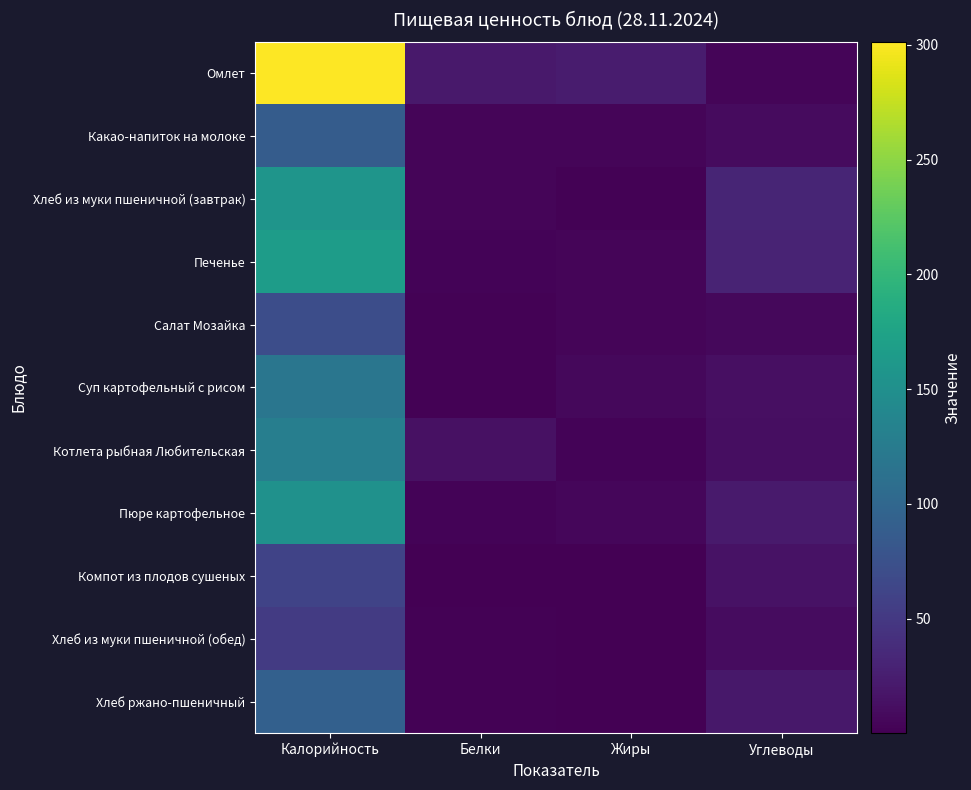

Reading left to right, extract all data points from this chart.

Омлет: Калорийность=301.4	Белки=20.9	Жиры=22.5	Углеводы=3.9
Какао-напиток на молоке: Калорийность=87.5	Белки=4.0	Жиры=3.8	Углеводы=9.1
Хлеб из муки пшеничной (завтрак): Калорийность=157.0	Белки=4.5	Жиры=1.7	Углеводы=30.8
Печенье: Калорийность=166.8	Белки=3.0	Жиры=3.9	Углеводы=29.8
Салат Мозайка: Калорийность=71.4	Белки=1.7	Жиры=4.4	Углеводы=6.1
Суп картофельный с рисом: Калорийность=118.9	Белки=1.6	Жиры=7.1	Углеводы=12.6
Котлета рыбная Любительская: Калорийность=129.1	Белки=13.2	Жиры=3.4	Углеводы=11.4
Пюре картофельное: Калорийность=152.1	Белки=3.3	Жиры=5.6	Углеводы=22.1
Компот из плодов сушеных: Калорийность=60.7	Белки=0.5	Жиры=0.0	Углеводы=14.8
Хлеб из муки пшеничной (обед): Калорийность=52.3	Белки=1.5	Жиры=0.6	Углеводы=10.3
Хлеб ржано-пшеничный: Калорийность=92.0	Белки=2.2	Жиры=0.4	Углеводы=19.8